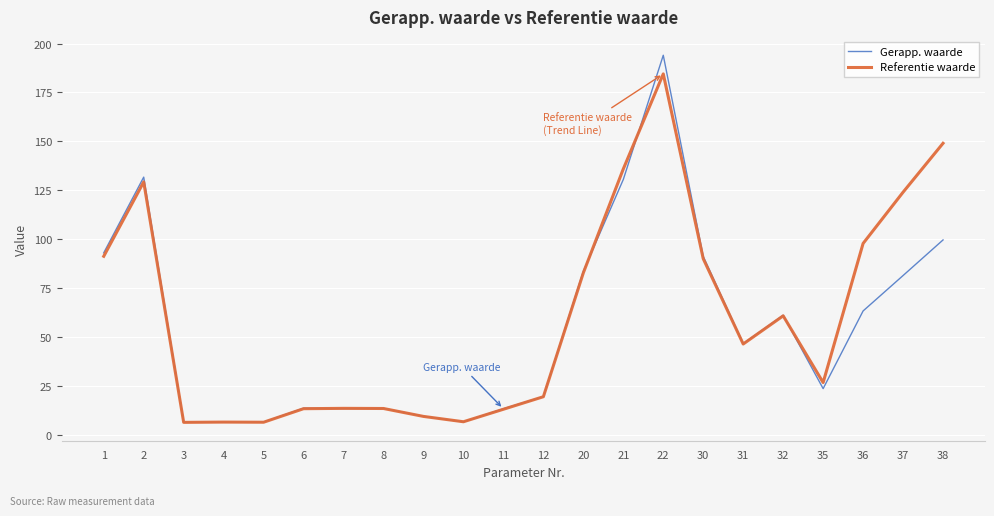

How many lines are shown in the chart?

2